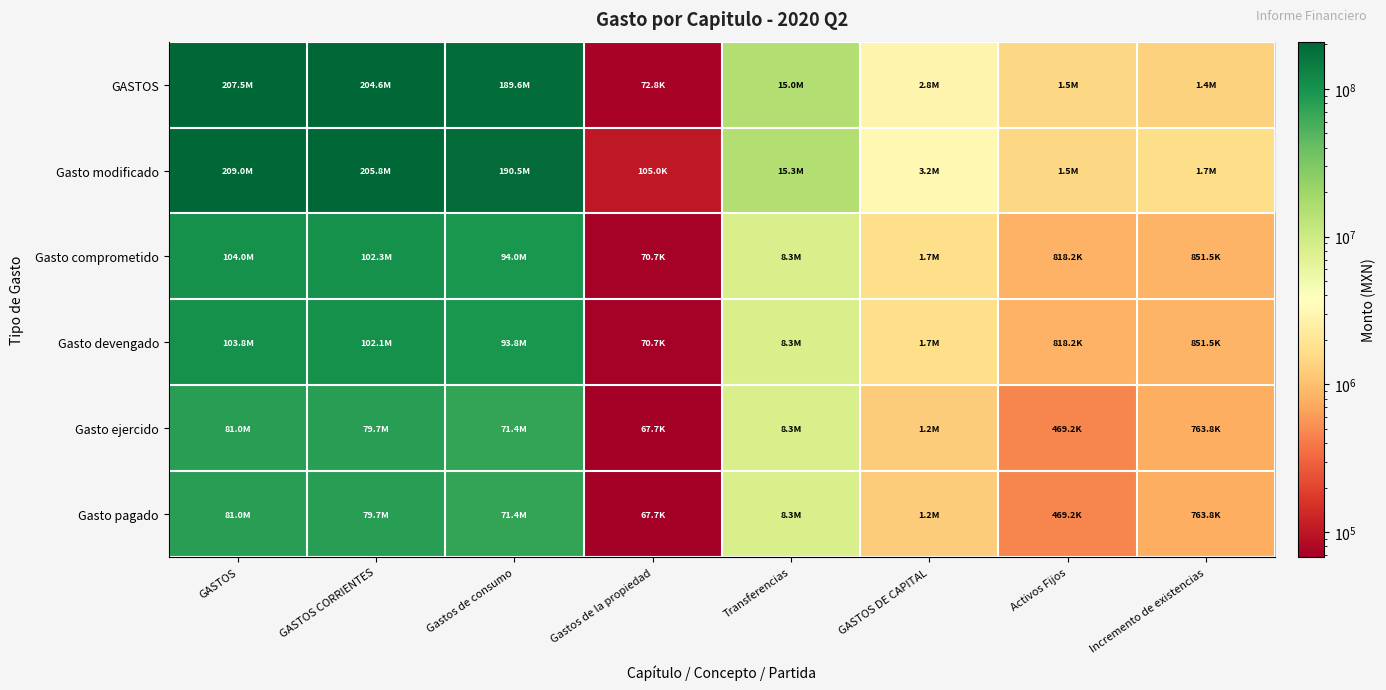

Reading left to right, extract all data points from this chart.

GASTOS: GASTOS=207482428.6	GASTOS CORRIENTES=204640028.1	Gastos de consumo=189596138.7	Gastos de la propiedad=72786.7	Transferencias=14971102.8	GASTOS DE CAPITAL=2842400.5	Activos Fijos=1469828.3	Incremento de existencias=1372572.2
Gasto modificado: GASTOS=208982428.6	GASTOS CORRIENTES=205832247.4	Gastos de consumo=190470064.1	Gastos de la propiedad=104986.1	Transferencias=15257197.2	GASTOS DE CAPITAL=3150181.2	Activos Fijos=1495726.9	Incremento de existencias=1654454.2
Gasto comprometido: GASTOS=104005726.2	GASTOS CORRIENTES=102336075.2	Gastos de consumo=93995626.0	Gastos de la propiedad=70738.8	Transferencias=8269710.4	GASTOS DE CAPITAL=1669651.1	Activos Fijos=818161.1	Incremento de existencias=851490.0
Gasto devengado: GASTOS=103807221.2	GASTOS CORRIENTES=102137570.1	Gastos de consumo=93797120.9	Gastos de la propiedad=70738.8	Transferencias=8269710.4	GASTOS DE CAPITAL=1669651.1	Activos Fijos=818161.1	Incremento de existencias=851490.0
Gasto ejercido: GASTOS=80982821.7	GASTOS CORRIENTES=79749771.8	Gastos de consumo=71412322.5	Gastos de la propiedad=67738.8	Transferencias=8269710.4	GASTOS DE CAPITAL=1233049.9	Activos Fijos=469245.7	Incremento de existencias=763804.2
Gasto pagado: GASTOS=80982821.7	GASTOS CORRIENTES=79749771.8	Gastos de consumo=71412322.5	Gastos de la propiedad=67738.8	Transferencias=8269710.4	GASTOS DE CAPITAL=1233049.9	Activos Fijos=469245.7	Incremento de existencias=763804.2